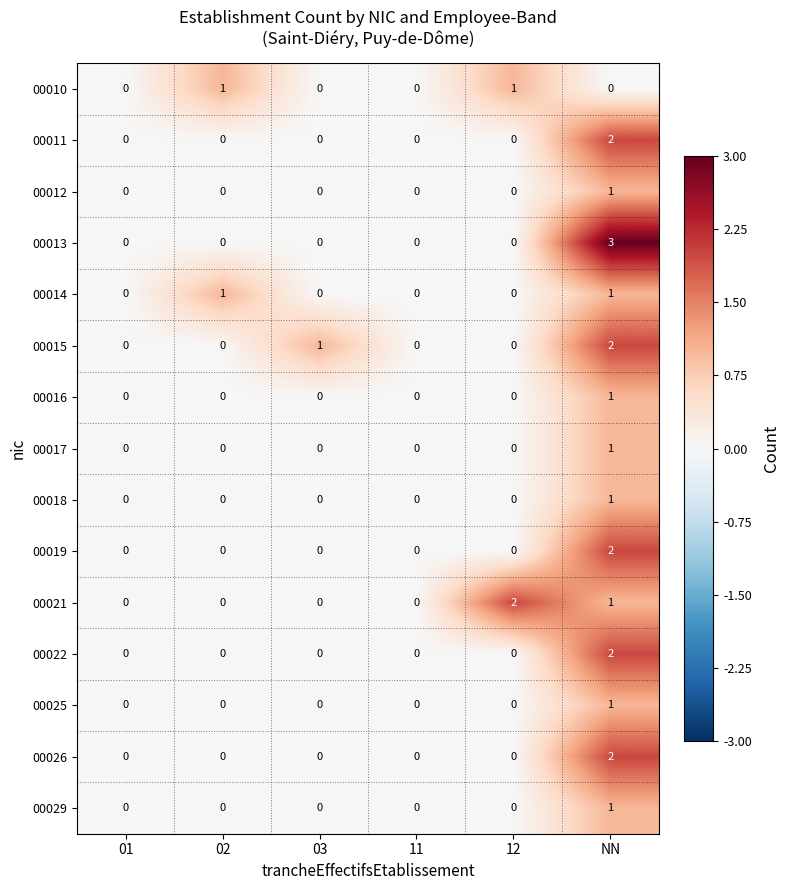

Count the 00016 values in the range 0 to 1.

6